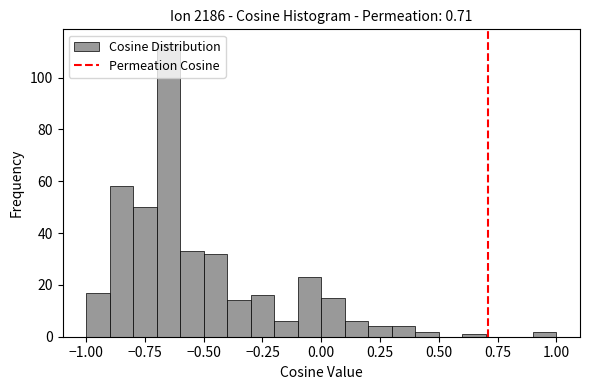

Around what value on the x-axis is the tallest bar? Give the approximate position of its centre, as read against the axis.

-0.65